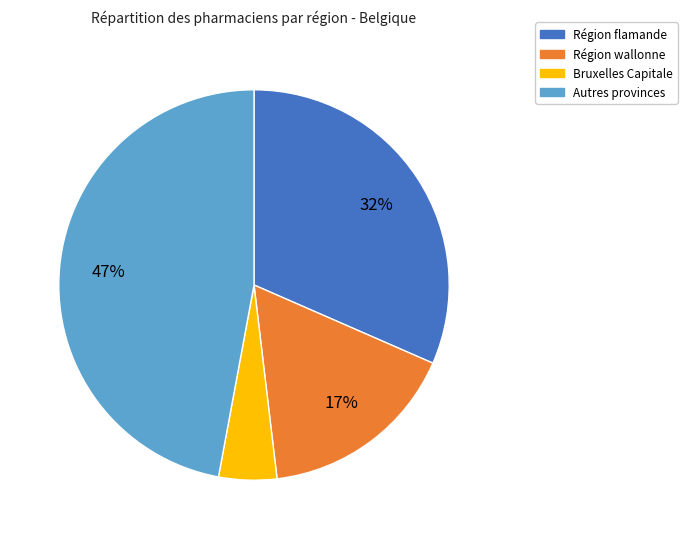

To the nearest percent, what is the average slice percentage?

25%